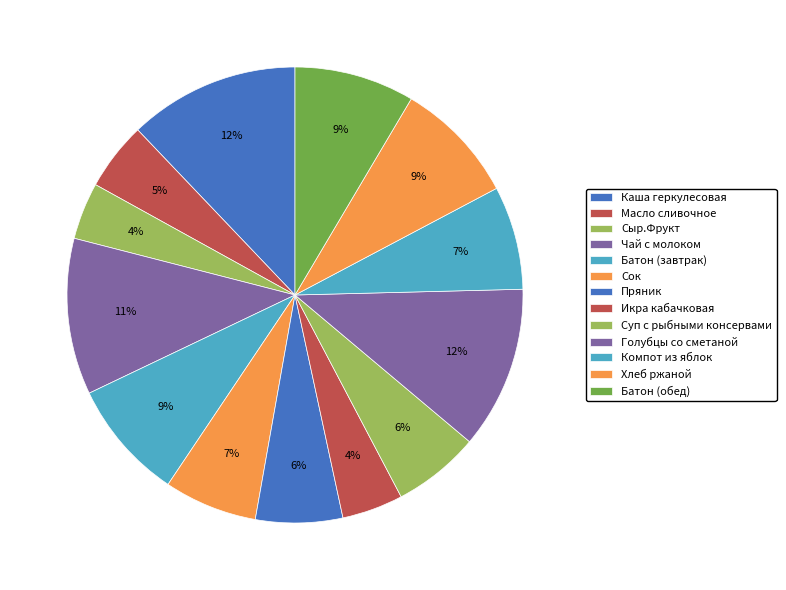

How many slices are in this pie chart?

13